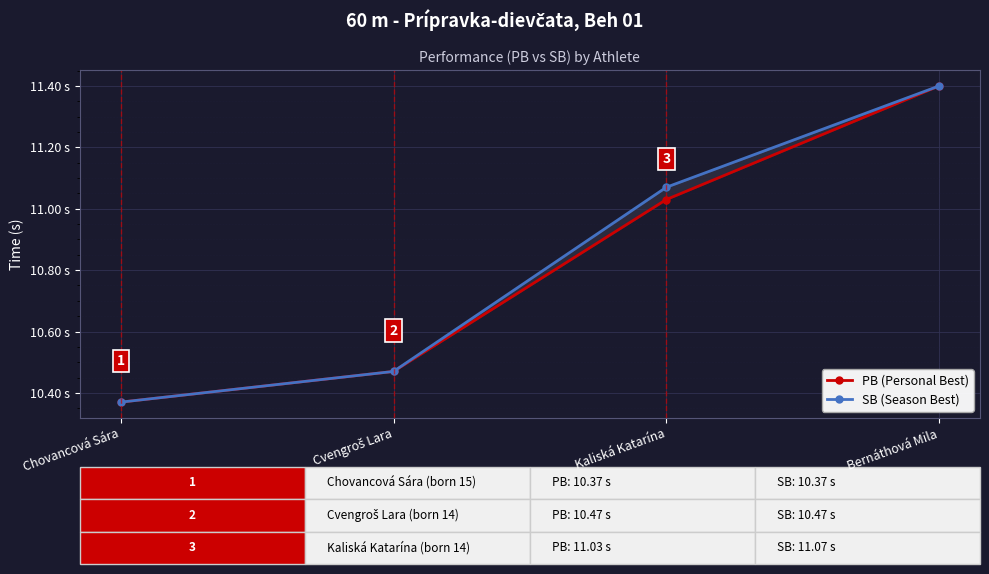

What is the label of the 4th point from the left?

Bernáthová Mila